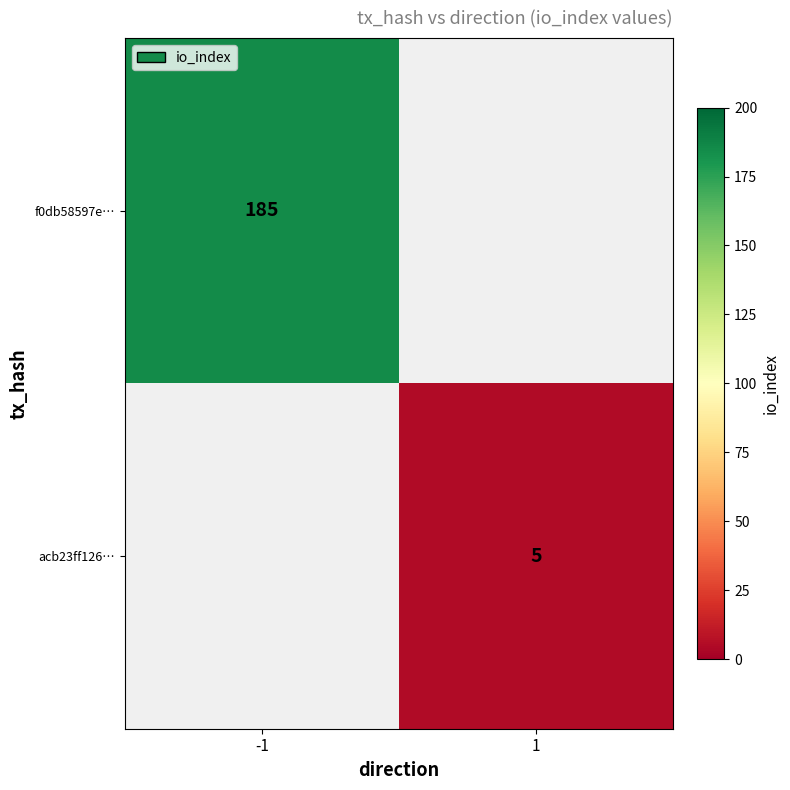

True or false: acb23ff126… has a value of 5 at 1.

True